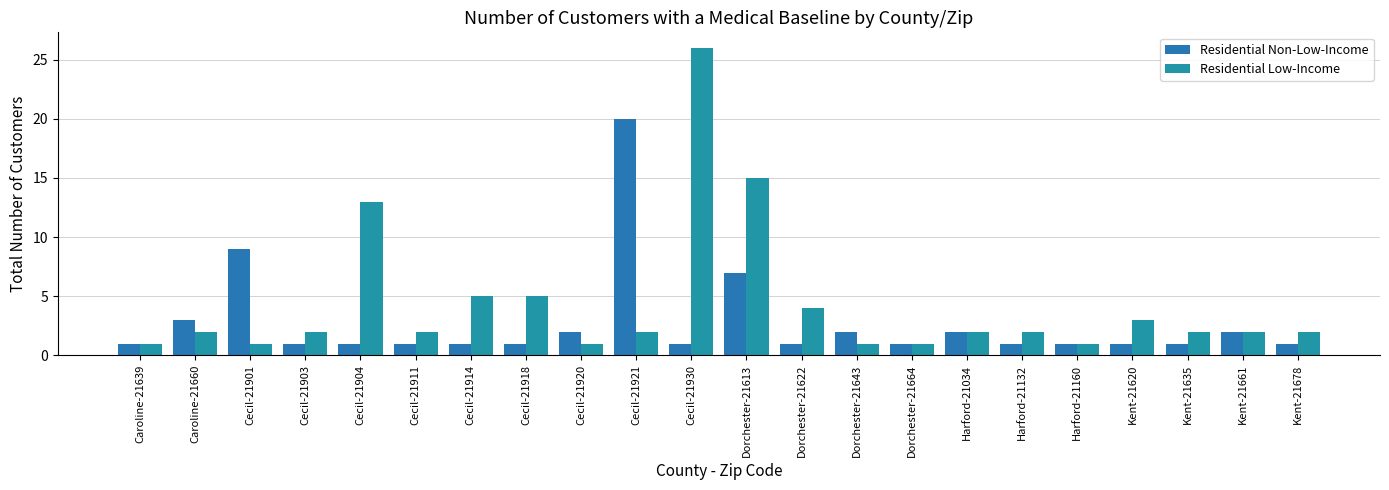

Which series has the largest total across all categories?

Residential Low-Income